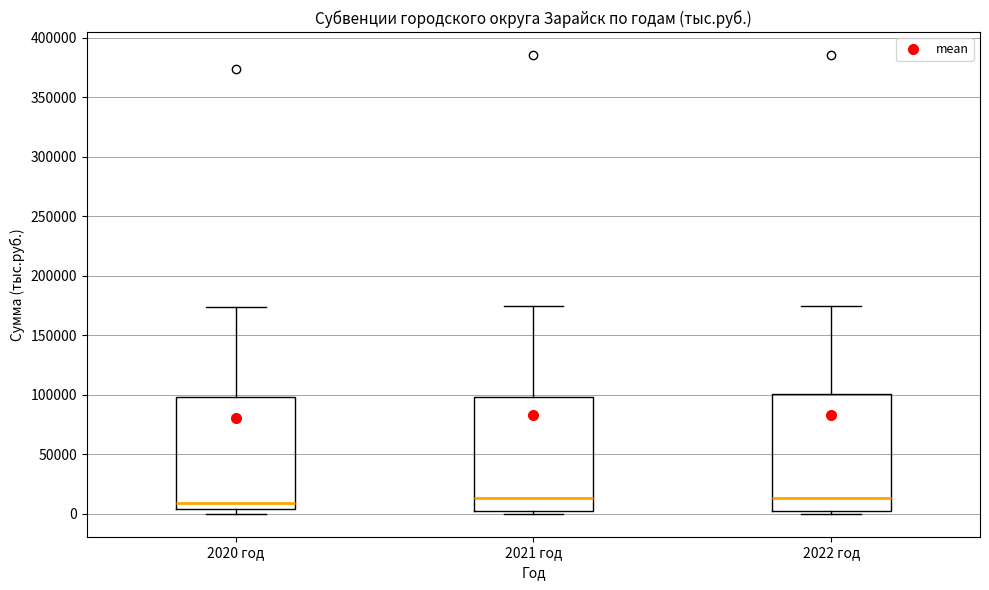

Where is the upper edge of the box for 2020 год on the y-axis? The values are not printed on the chart, so give them approximately, as read against the axis.

100000